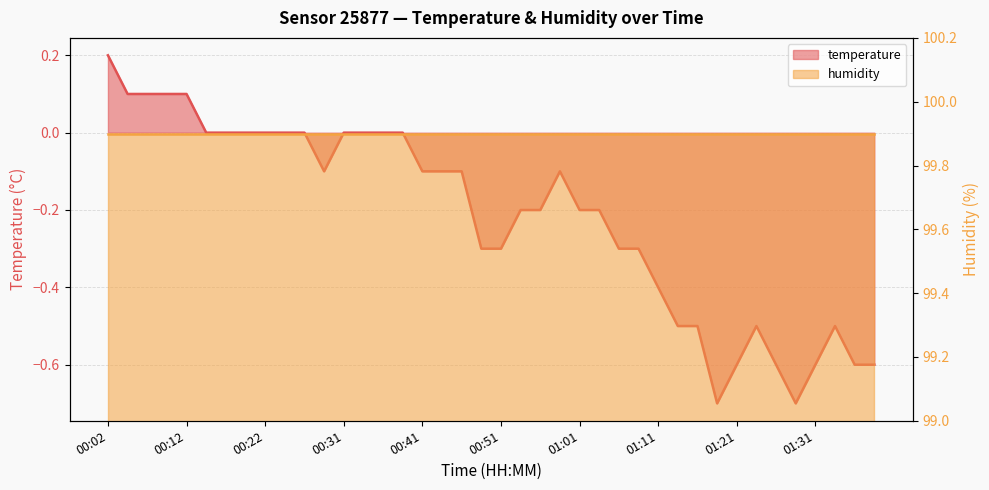

What is the label of the 33rd point from the left?

01:21